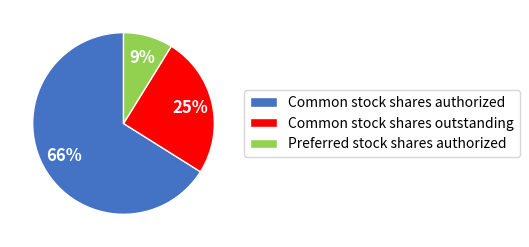

To the nearest percent, what is the difference between the Common stock shares outstanding and Preferred stock shares authorized slice percentages?

16%